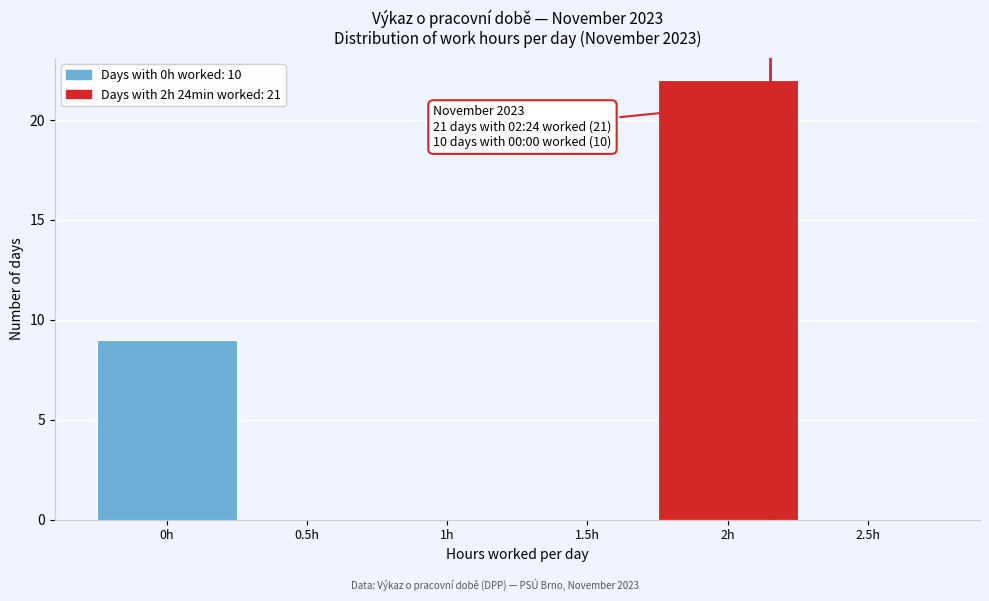

Reading left to right, extract all data points from this chart.

0h=9	0.5h=0	1h=0	1.5h=0	2h=22	2.5h=0